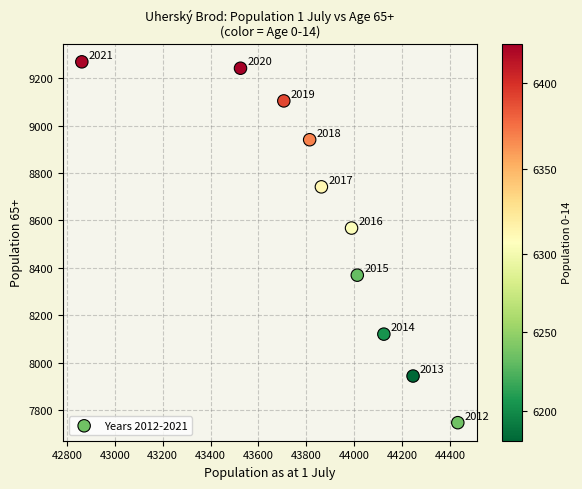

What is the range of Y values (max minus min)?

1524